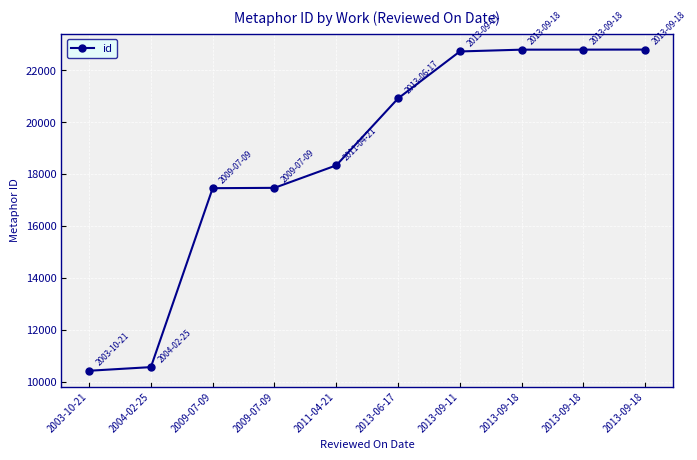

Count the number of data series in this chart.

1